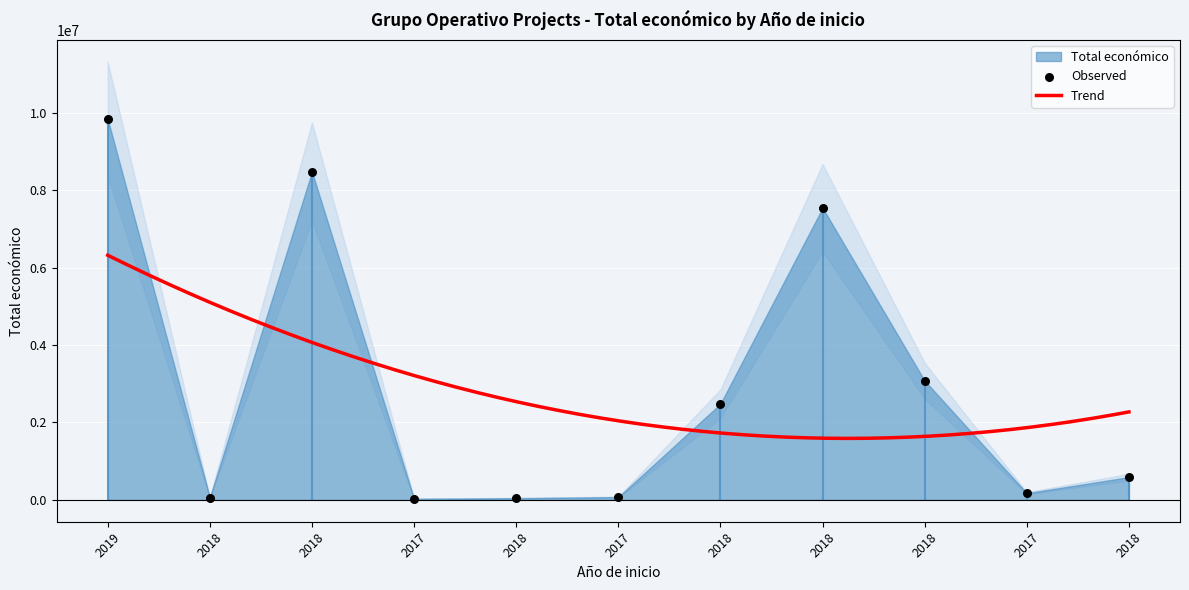

What is the change in value from 2017 to 2018?

+15850